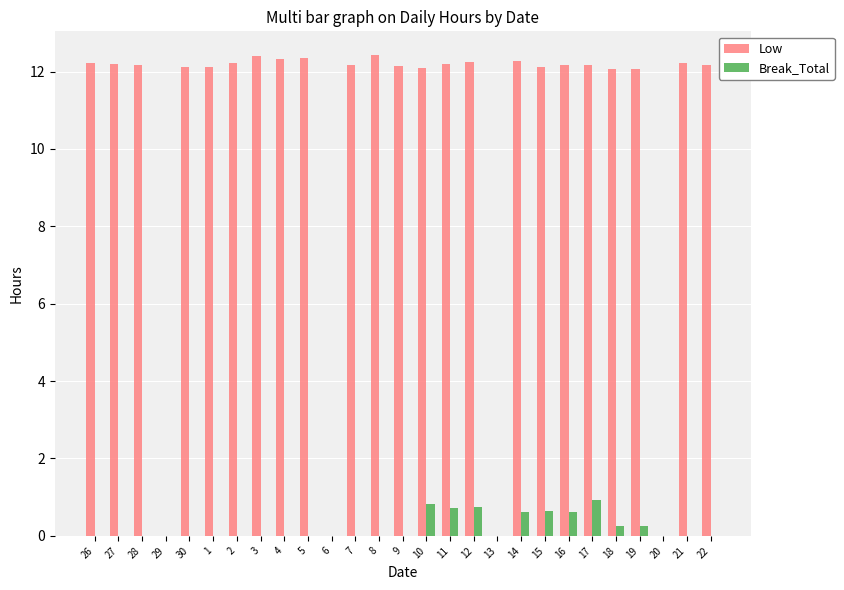

The value of Break_Total at 10 is 0.3. True or false?

False